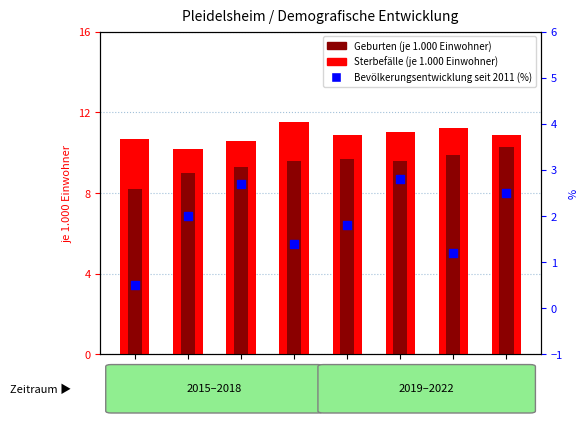

At how many categories does at least one series exceed 3?

8